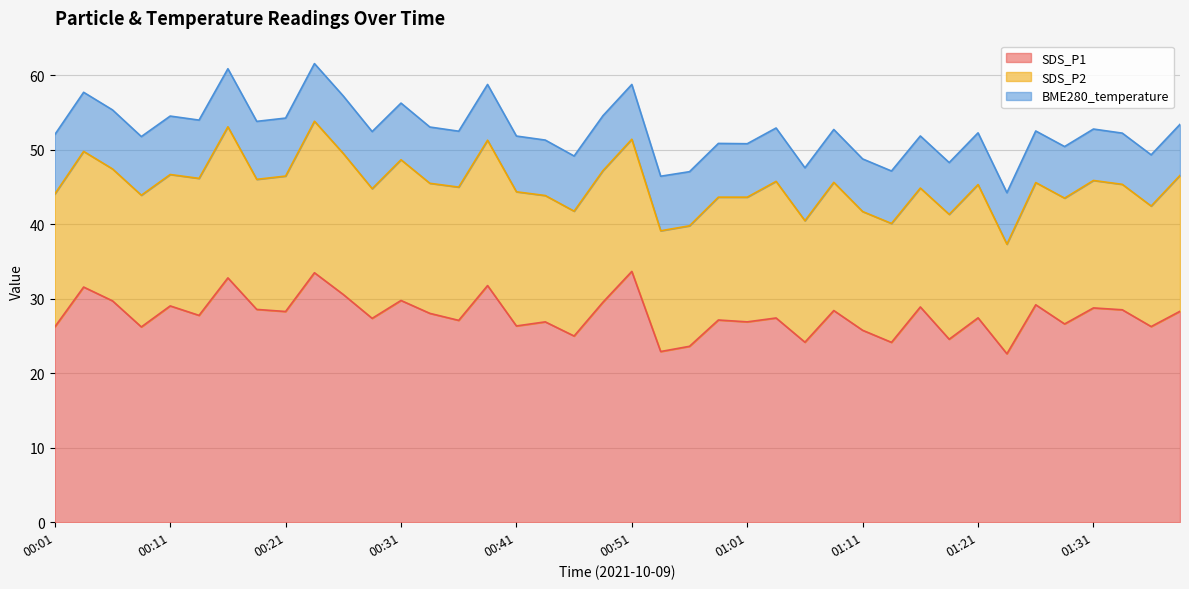

True or false: SDS_P1 has a value of 31.8 at 00:39.

True